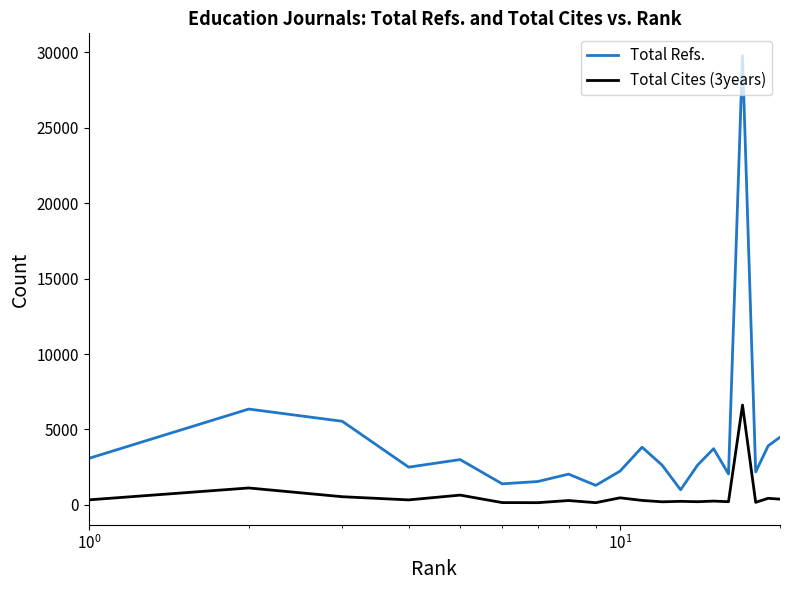

Which series has the largest total across all categories?

Total Refs.